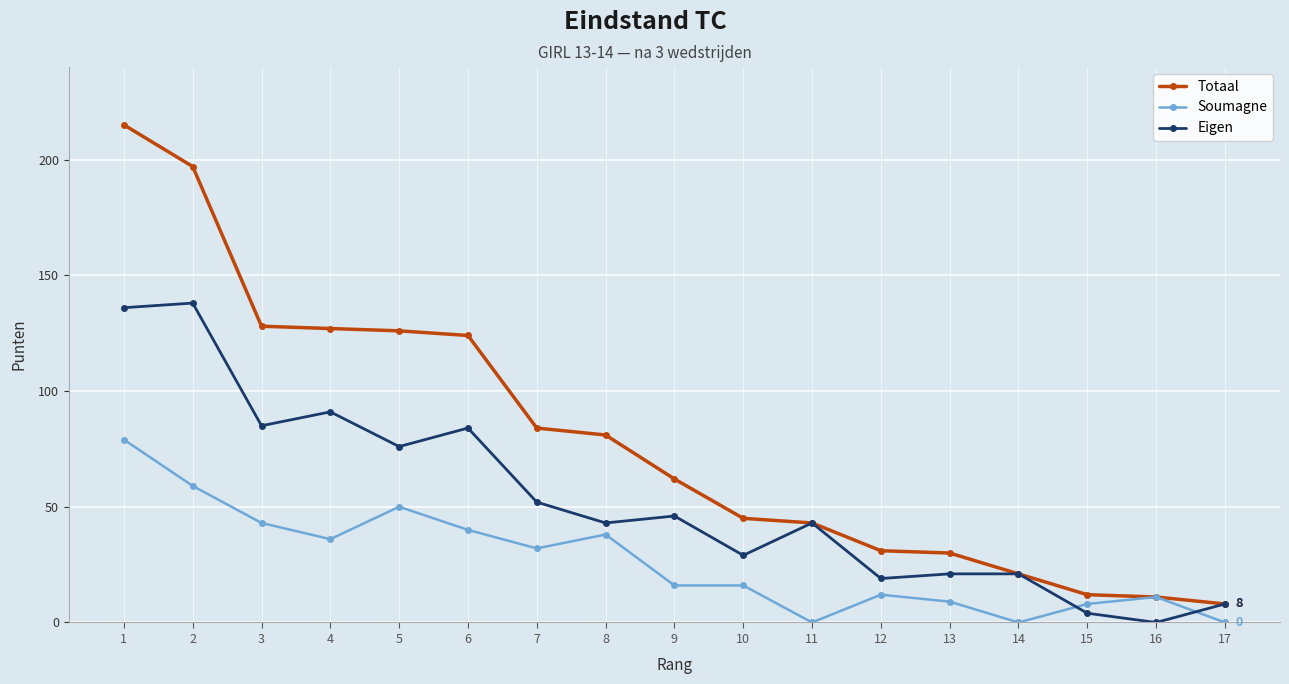

Where is the first local minimum for Eigen?

3